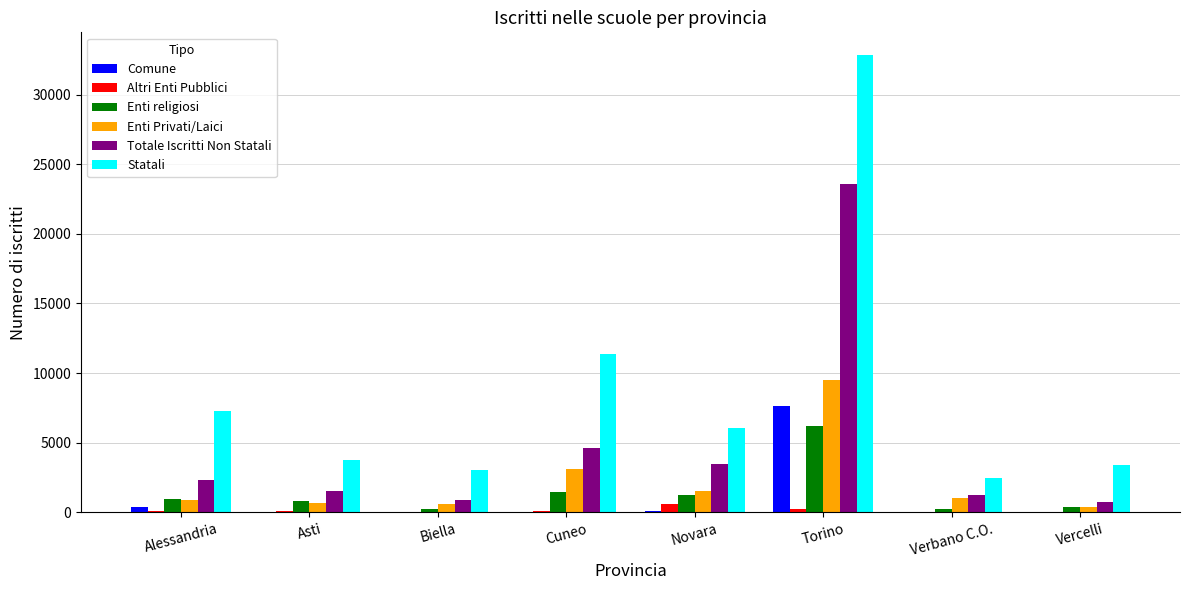

How many groups of bars are there?

8